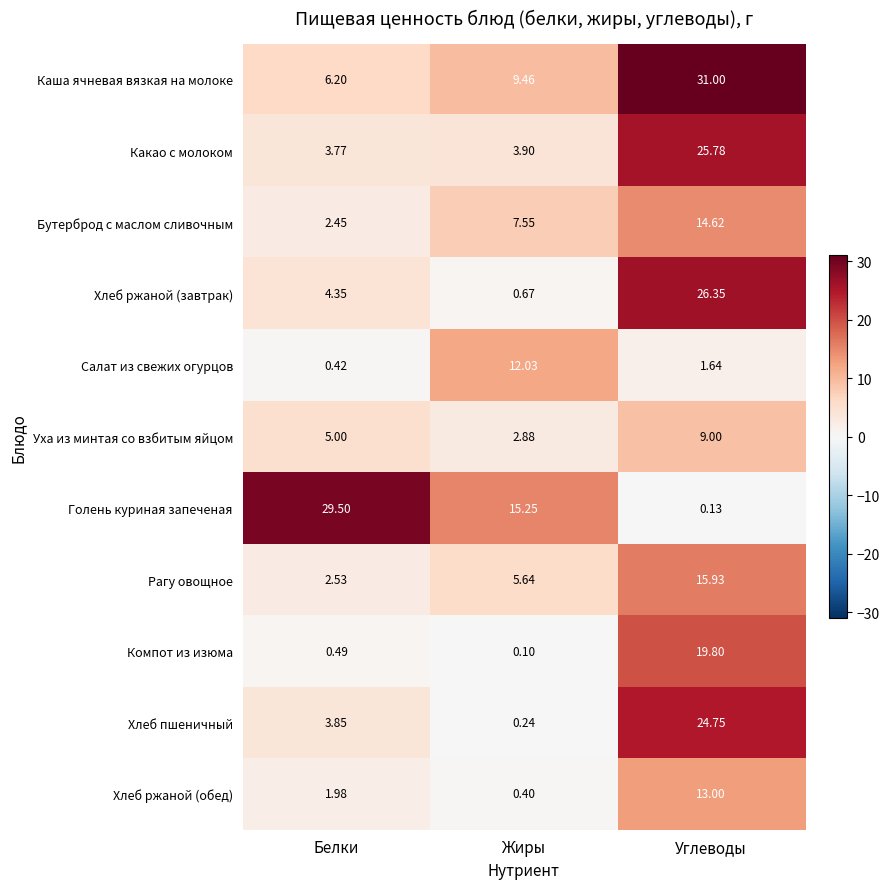

Which label corresponds to the largest value in the chart?

Углеводы